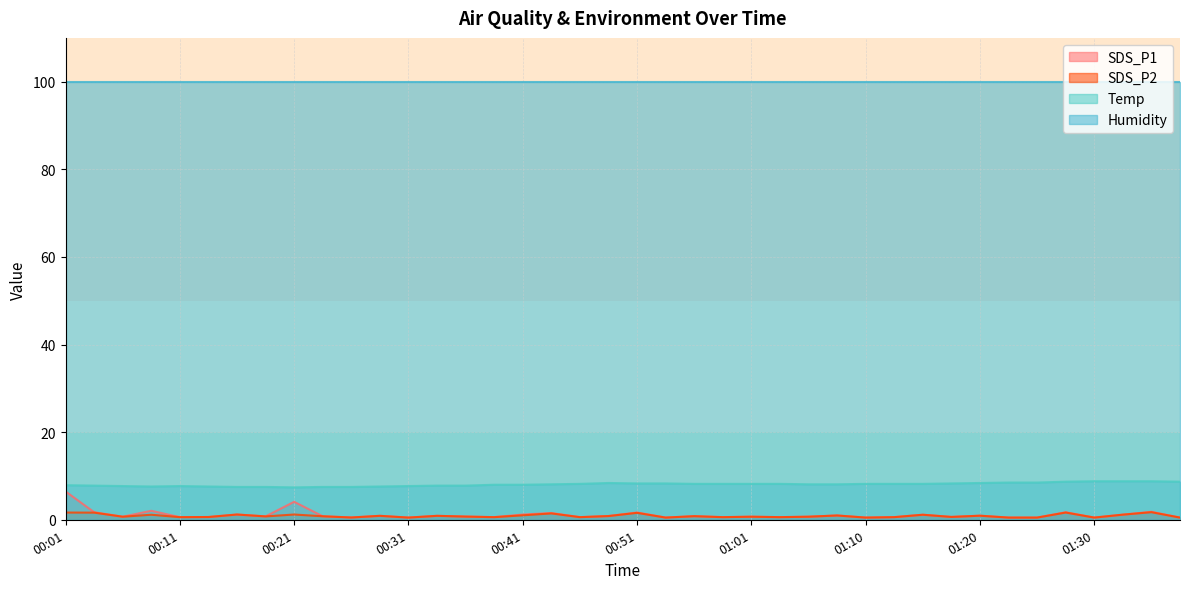

Which series has the widest spread of values?

SDS_P1